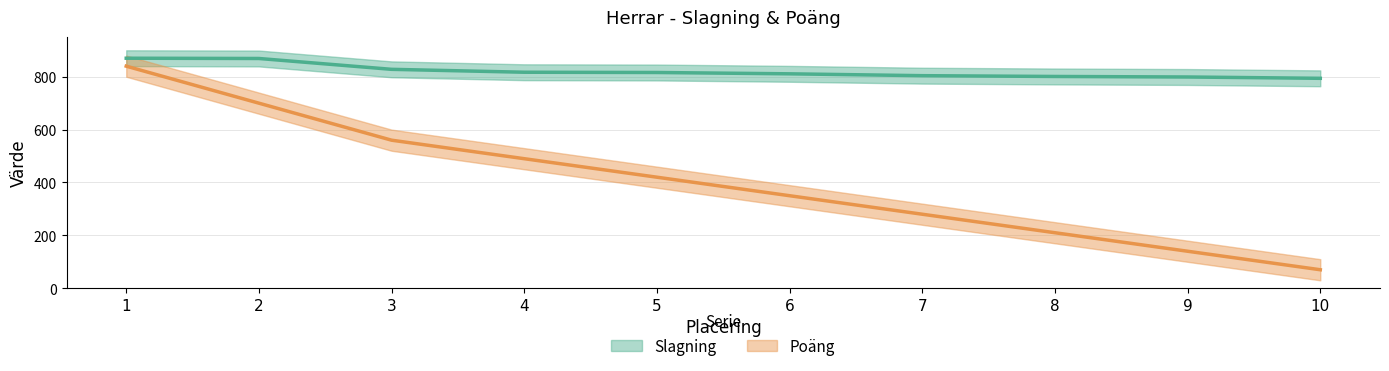

What is the value of the Poäng point at the 6th from the left?

350